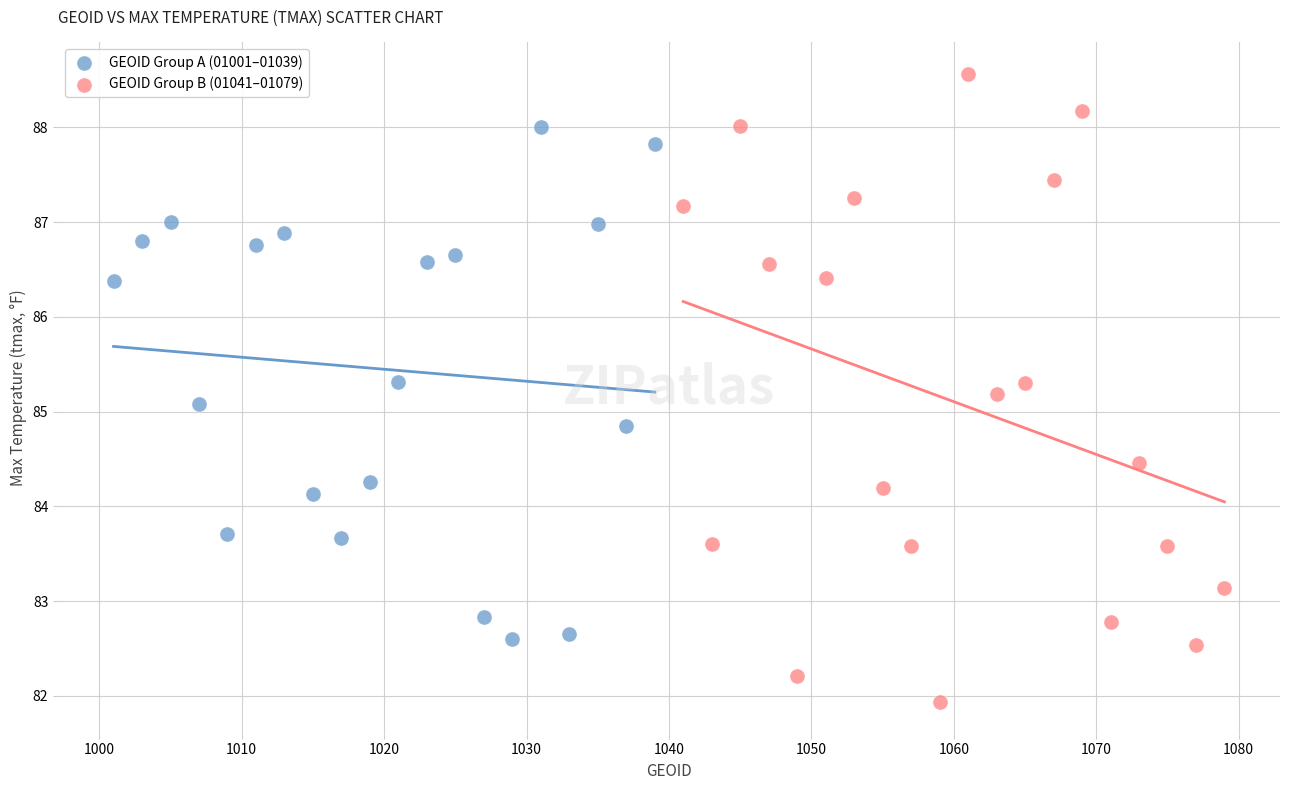

What are all the series names shown in the legend?

GEOID Group A (01001–01039), GEOID Group B (01041–01079)